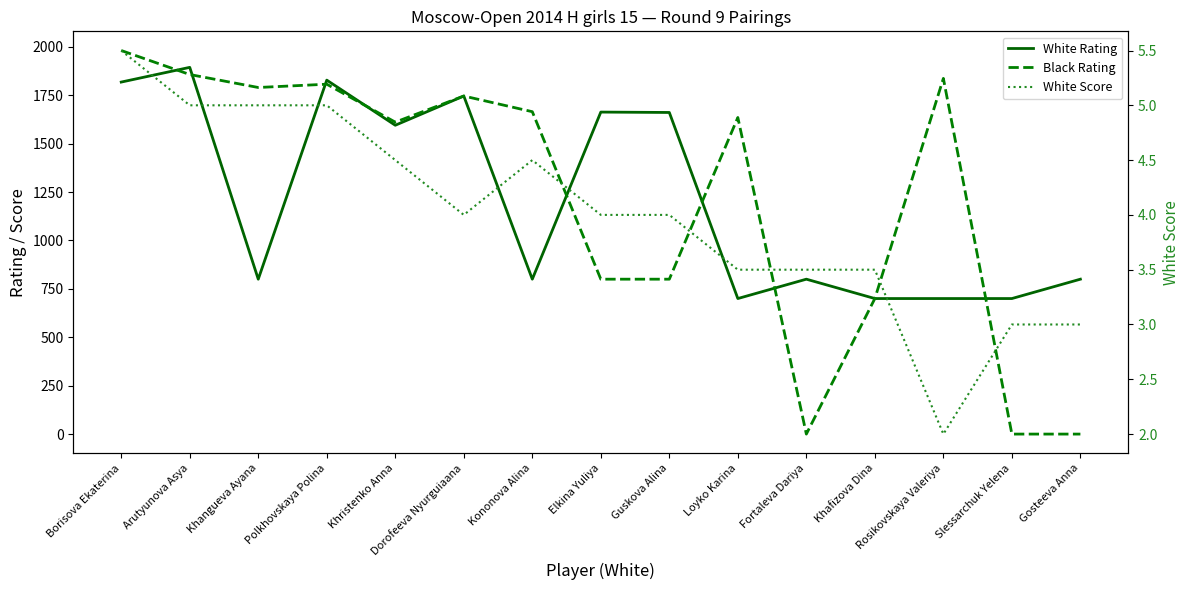

Does the chart have visible grid lines?

No